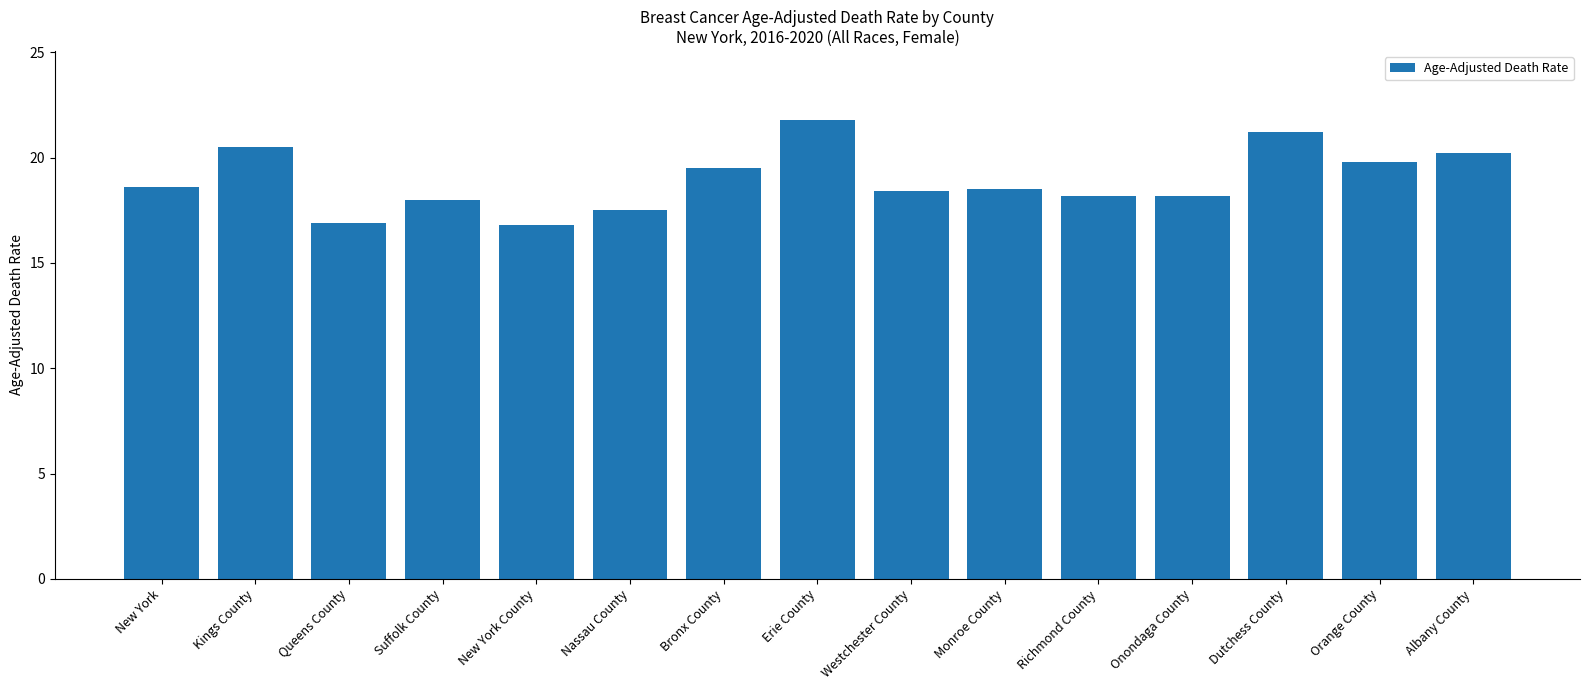

Which label corresponds to the largest value in the chart?

Erie County